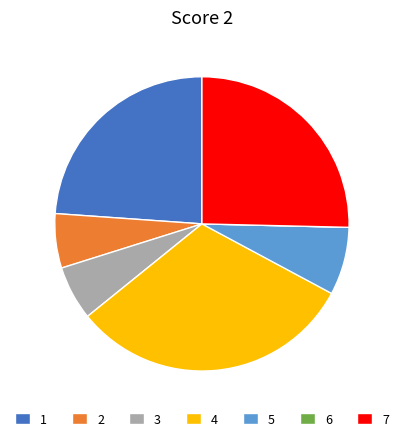

Do 4 and 2 together represent more than half of the pie?

No